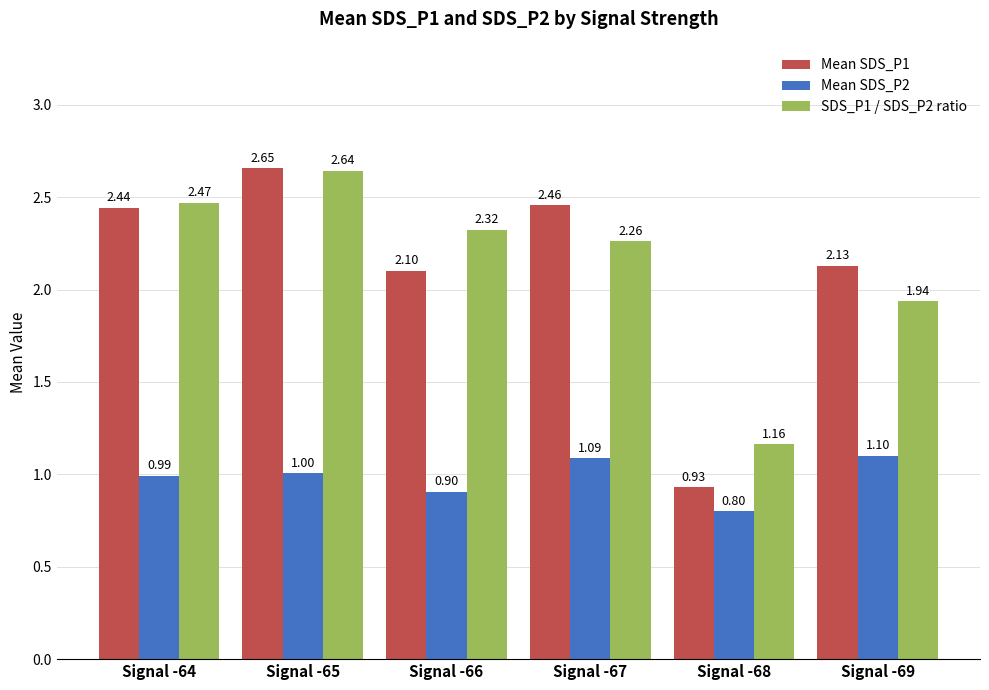

What is the minimum value shown in the chart?

0.8